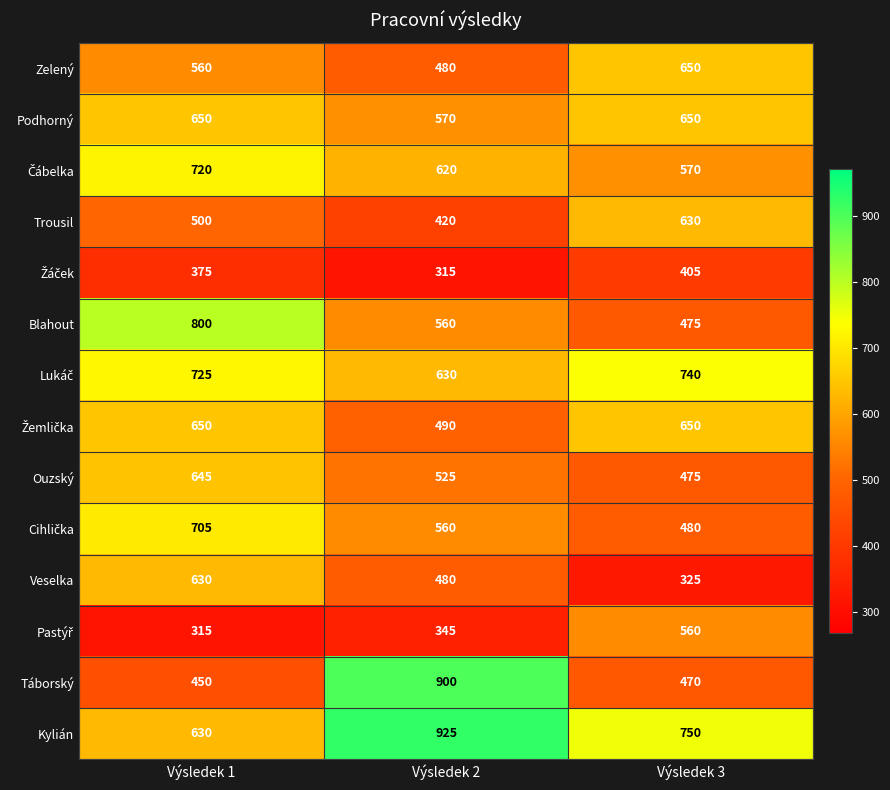

True or false: Podhorný has a value of 203 at Výsledek 1.

False